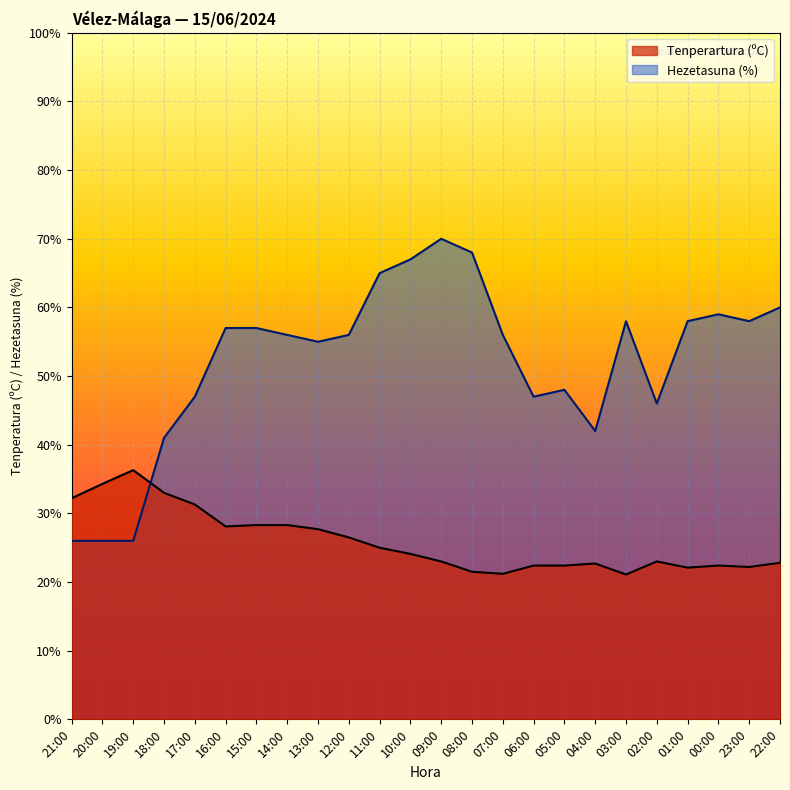

At which category is the sum across all series the highest?

09:00